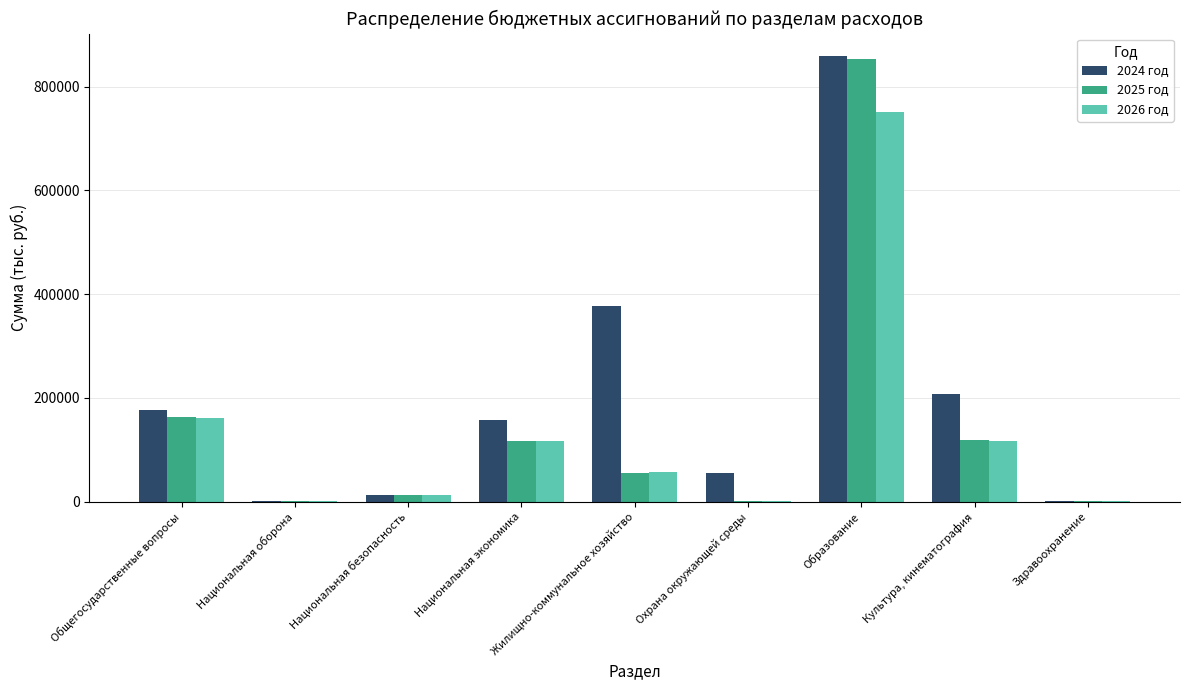

What is the sum of all 2025 год values?

1323820.9